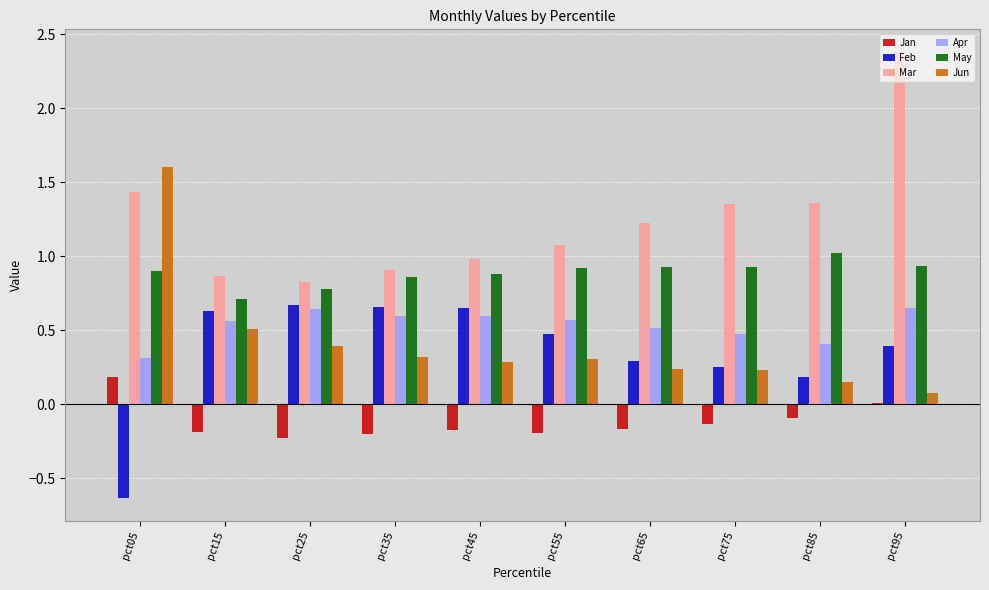

What is the sum of all Jan values?

-1.2